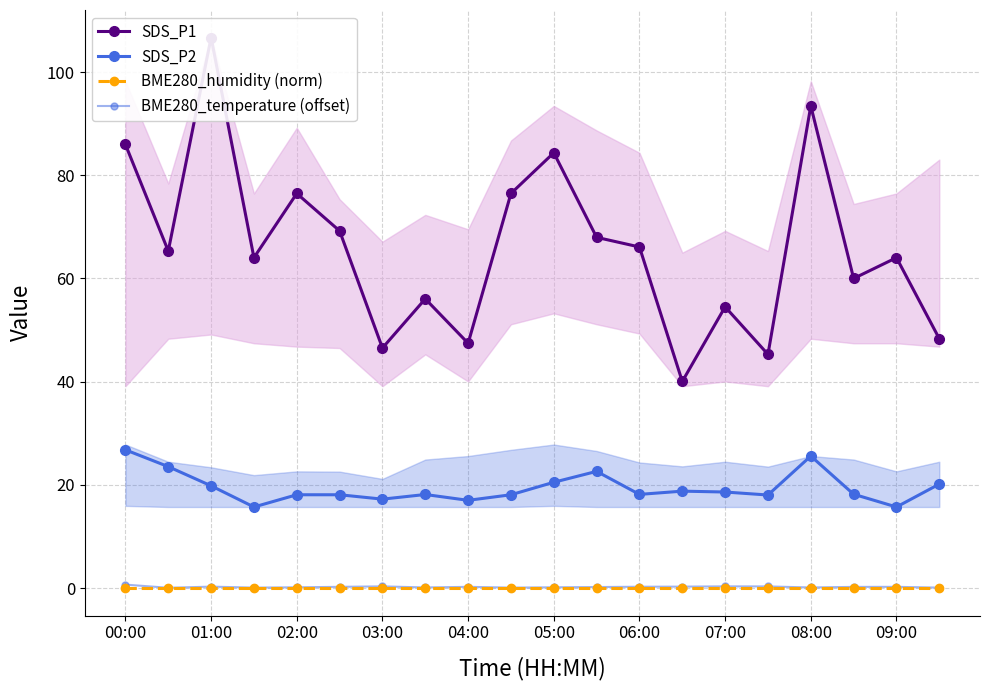

The SDS_P1 series shows 30.2 at 02:00. True or false?

False